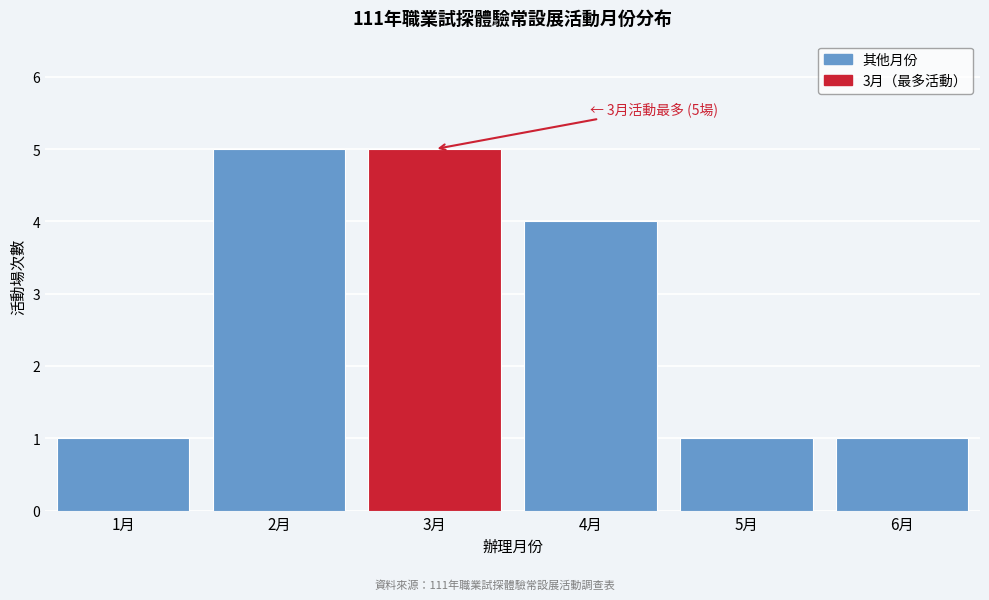

Reading left to right, extract all data points from this chart.

1月=1	2月=5	3月=5	4月=4	5月=1	6月=1